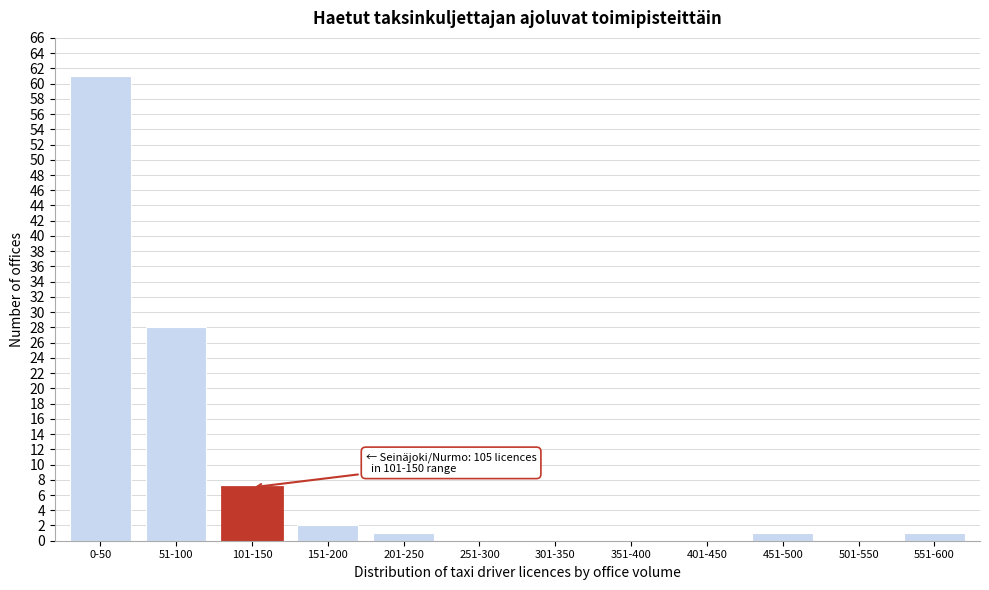

Reading right to left, list all the values displayed in this chart.

551-600=1	501-550=0	451-500=1	401-450=0	351-400=0	301-350=0	251-300=0	201-250=1	151-200=2	101-150=7	51-100=28	0-50=61